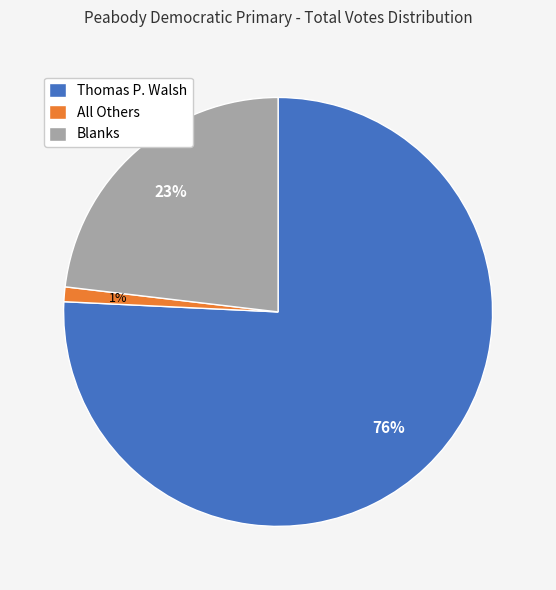

Which has a higher value, Thomas P. Walsh or All Others?

Thomas P. Walsh